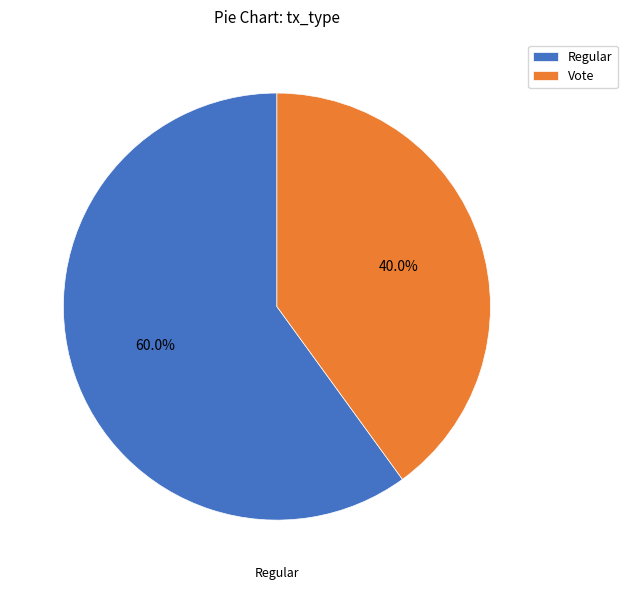

What is the majority slice?

Regular